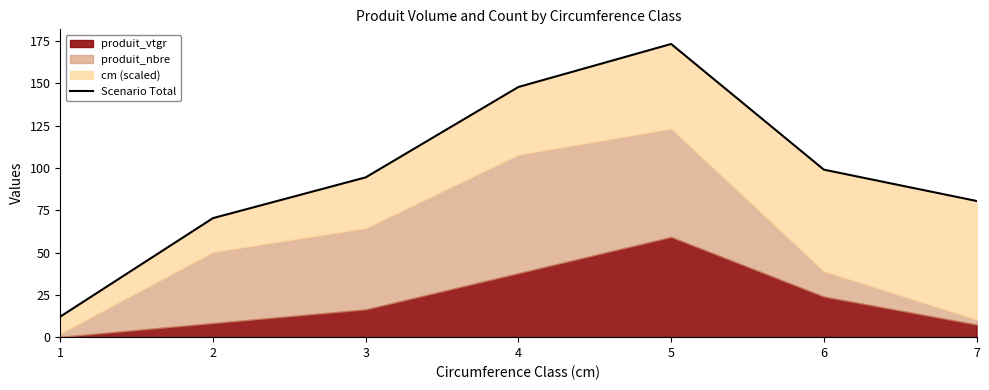

The value at 6 is 99.0. True or false?

True